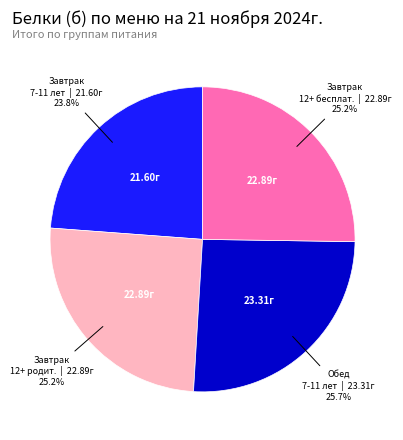

Between Завтрак 12+ бесплат. and Завтрак 7-11 лет, which is larger?

Завтрак 12+ бесплат.